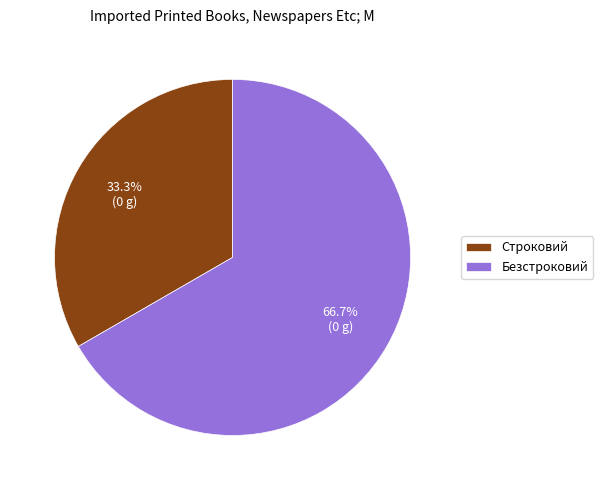

To the nearest percent, what is the average slice percentage?

50%